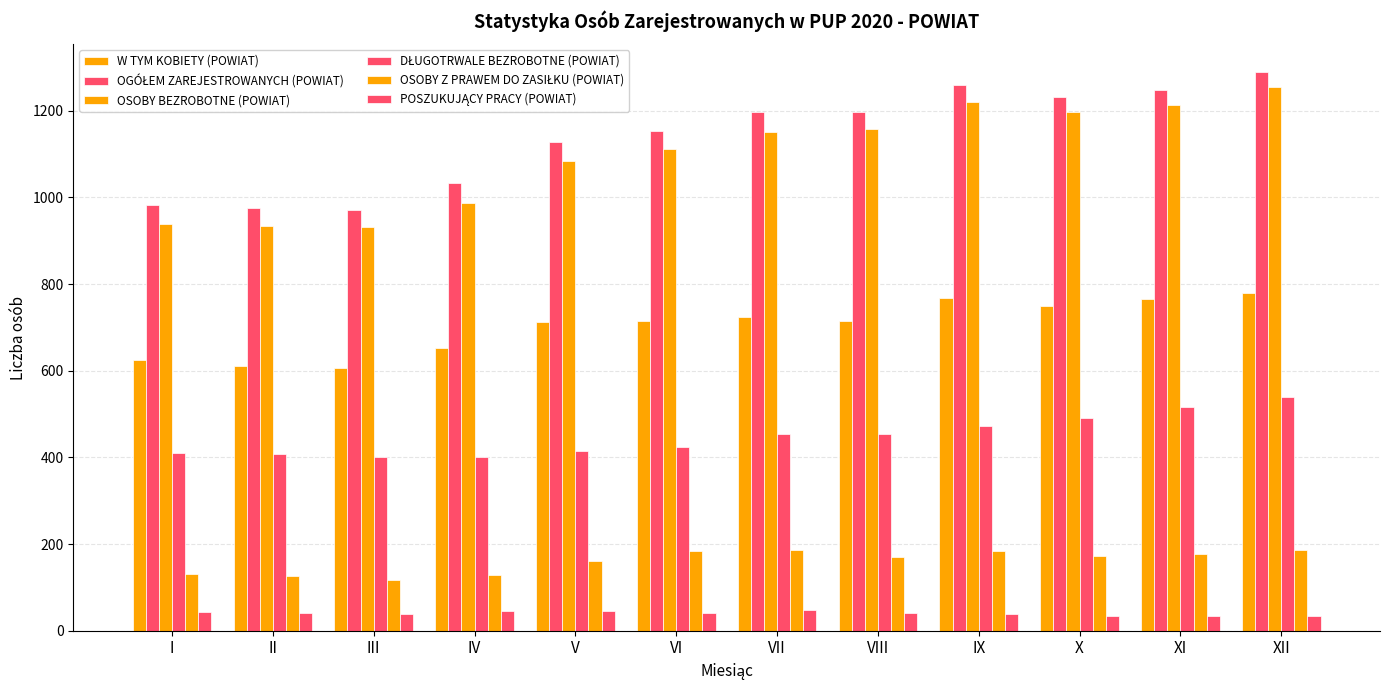

What is the value of the DŁUGOTRWALE BEZROBOTNE (POWIAT) bar at the 7th from the left?

453